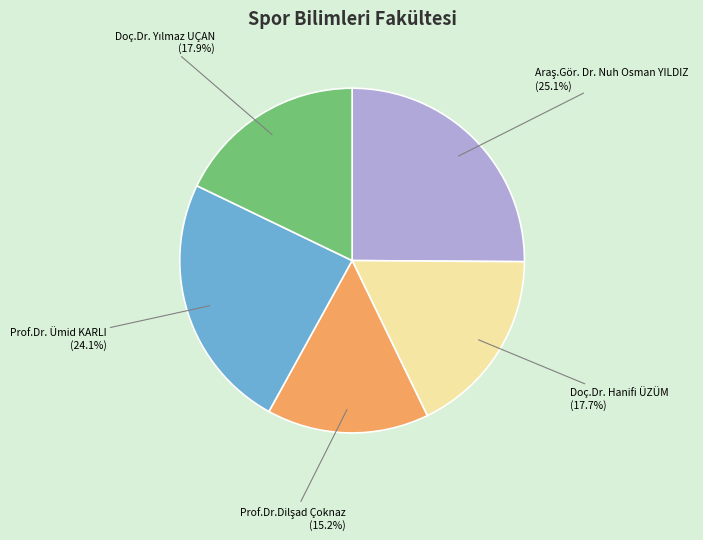

Is there any slice that represents more than half of the pie?

No